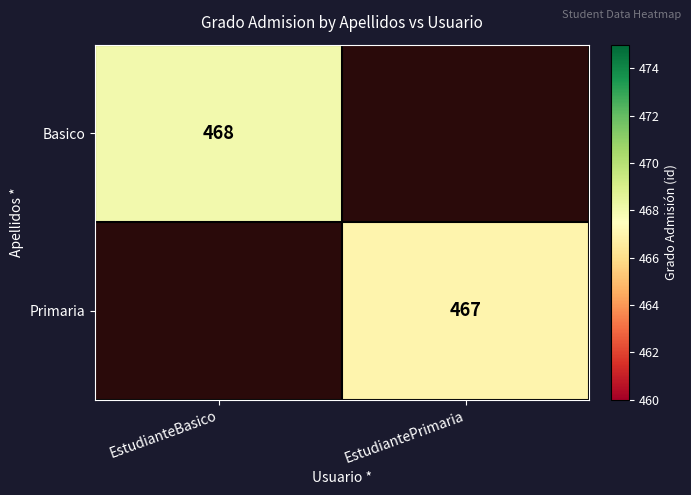

Is it true that Primaria equals 754 at EstudiantePrimaria?

False